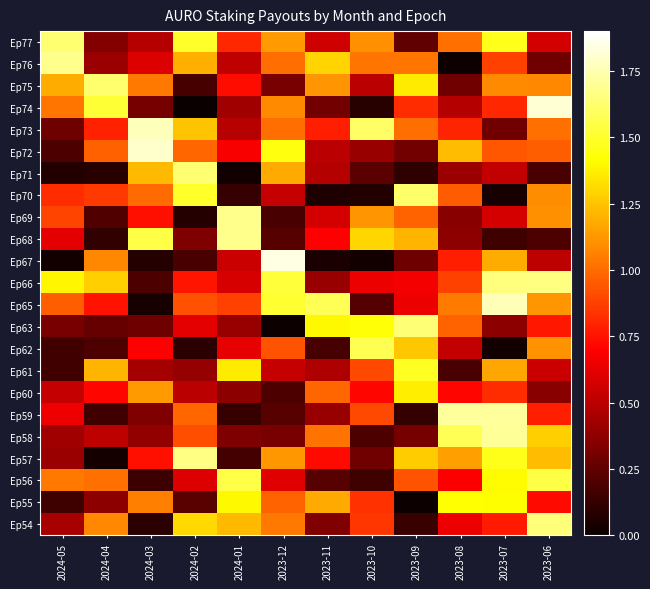

Which has a higher value, 2024-02 or 2023-09?

2024-02